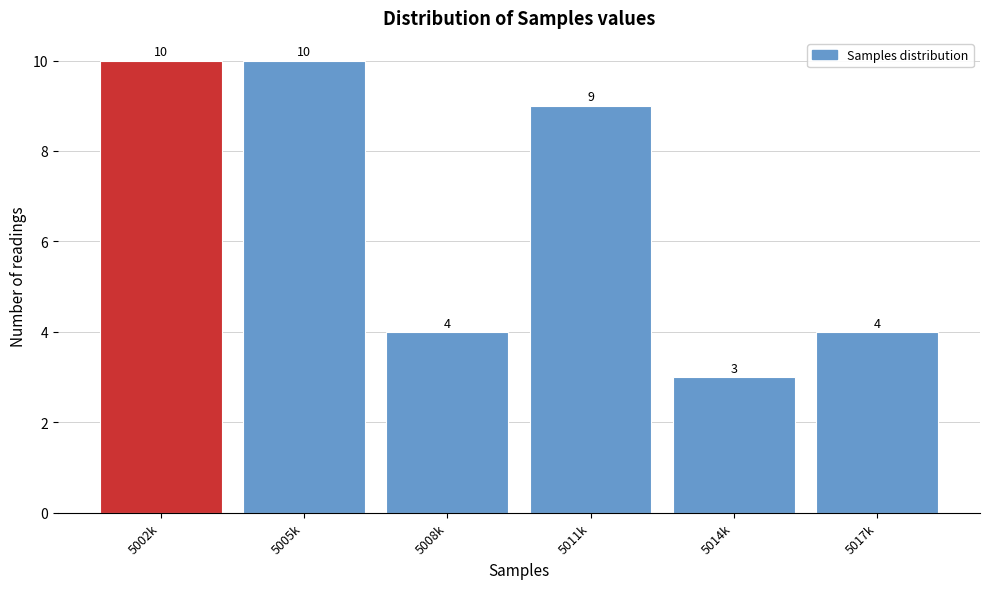

Reading left to right, what are all the values shown in this chart?

10	10	4	9	3	4